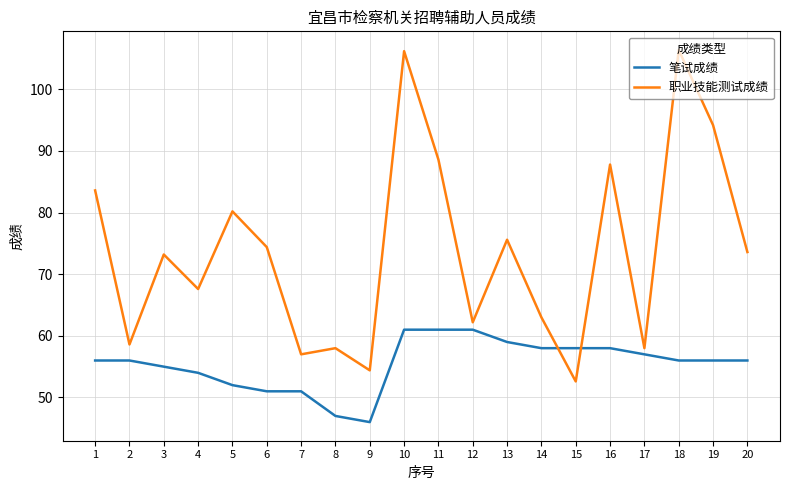

What is the difference between the highest and lowest values at 1?

27.6